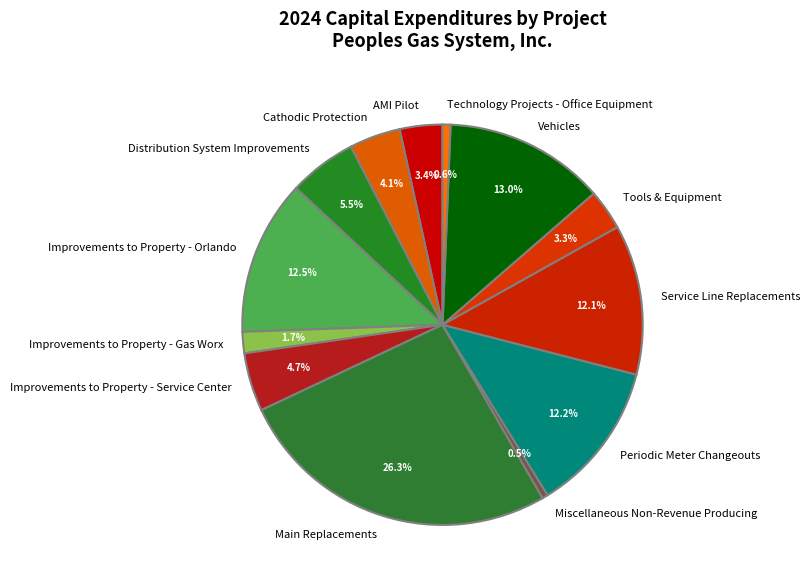

What percentage is the Service Line Replacements slice, to the nearest percent?

12%